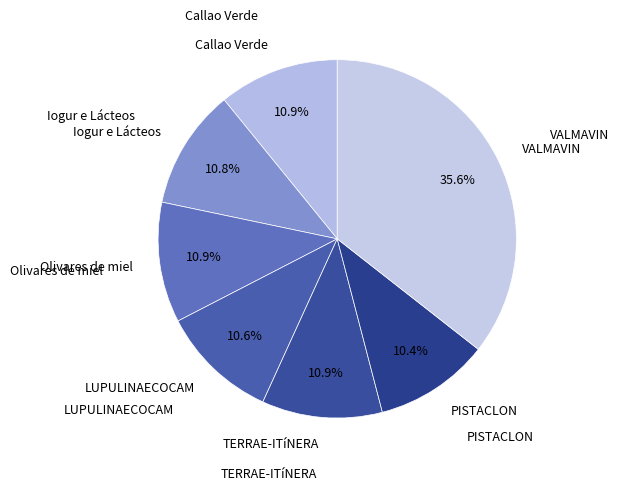

How much of the chart is everything except Olivares de miel?

89.1%